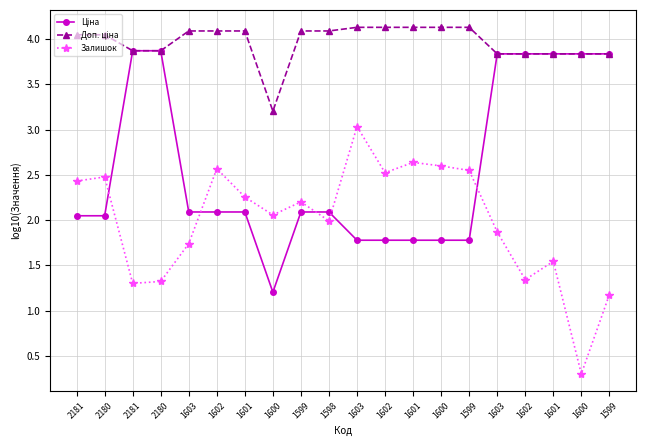

Which category has the highest value in the Залишок series?

1603